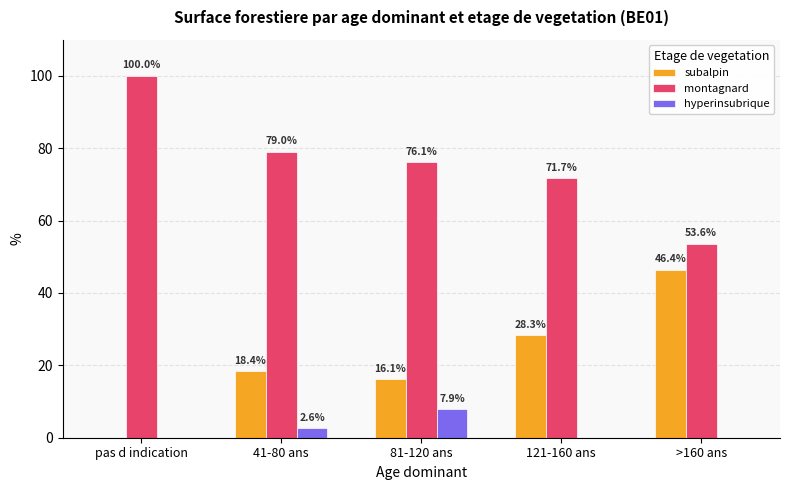

What is the sum of the subalpin values at >160 ans and 81-120 ans?

62.5